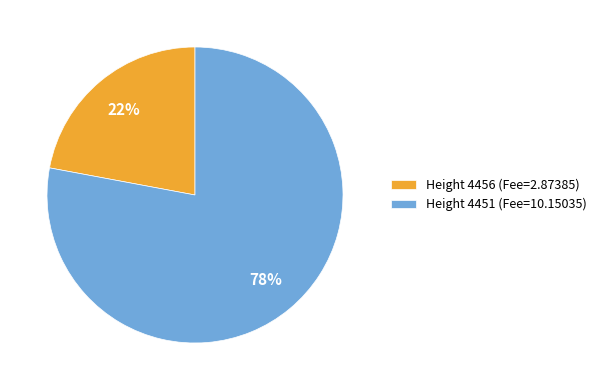

To the nearest percent, what percentage of the pie is Height 4456 (Fee=2.87385)?

22%